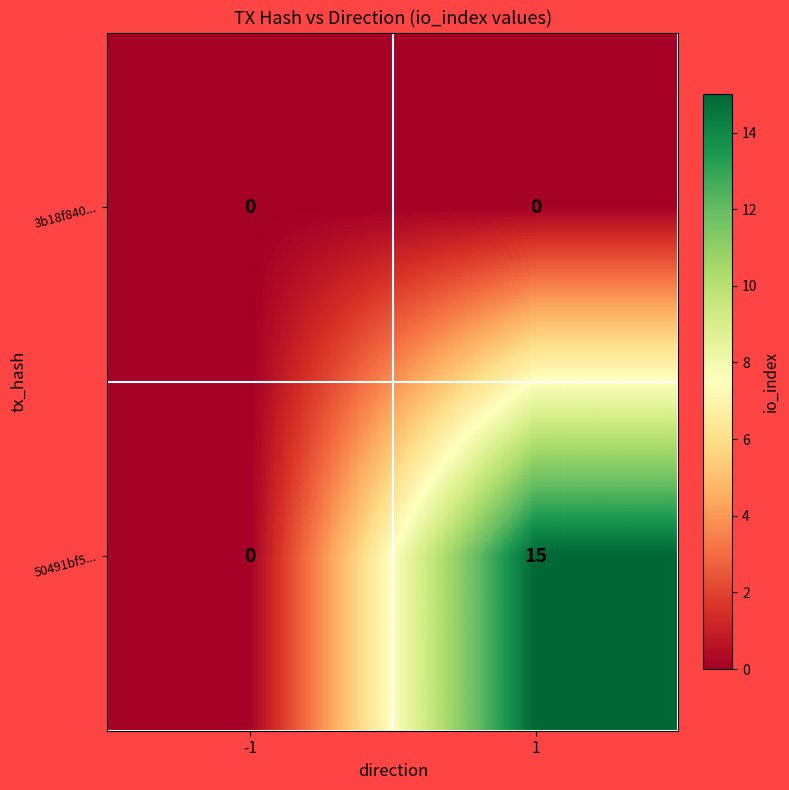

Count the number of data series in this chart.

2